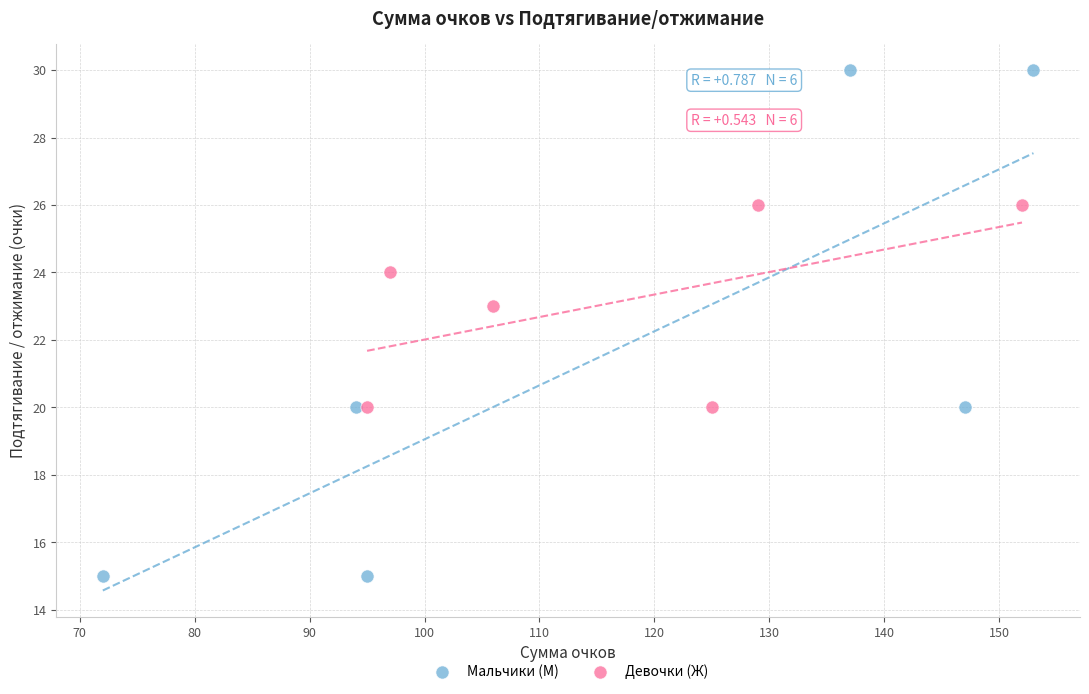

Which series has the widest spread of Y values?

Мальчики (М)